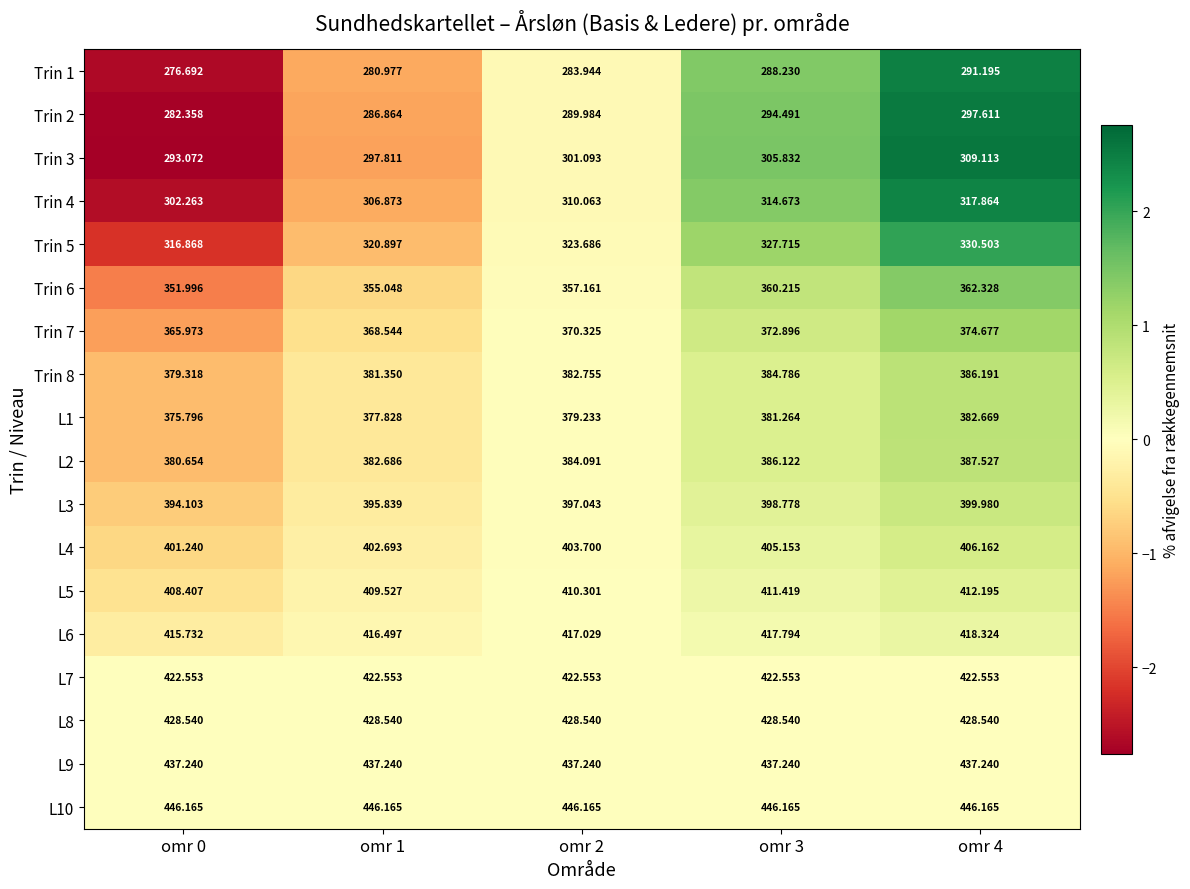

What is the total value across all series at omr 4?

6810.8